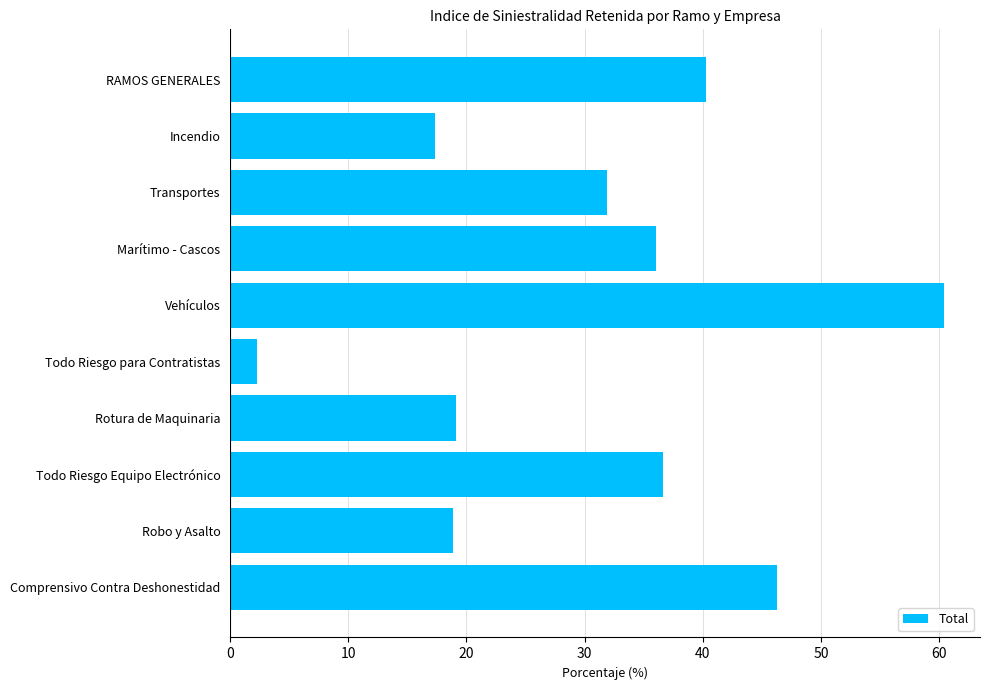

Is it true that the value at Robo y Asalto is 33.7?

False